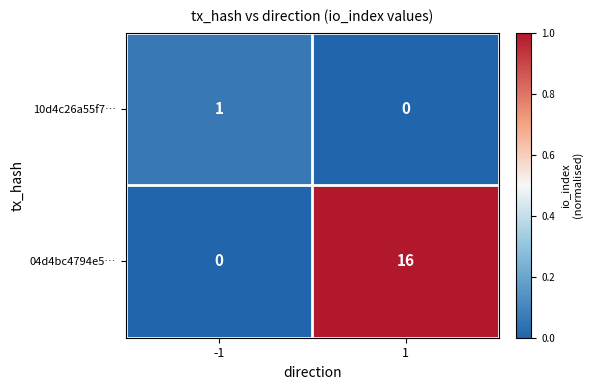

The value of 04d4bc4794e5… at 1 is 5. True or false?

False